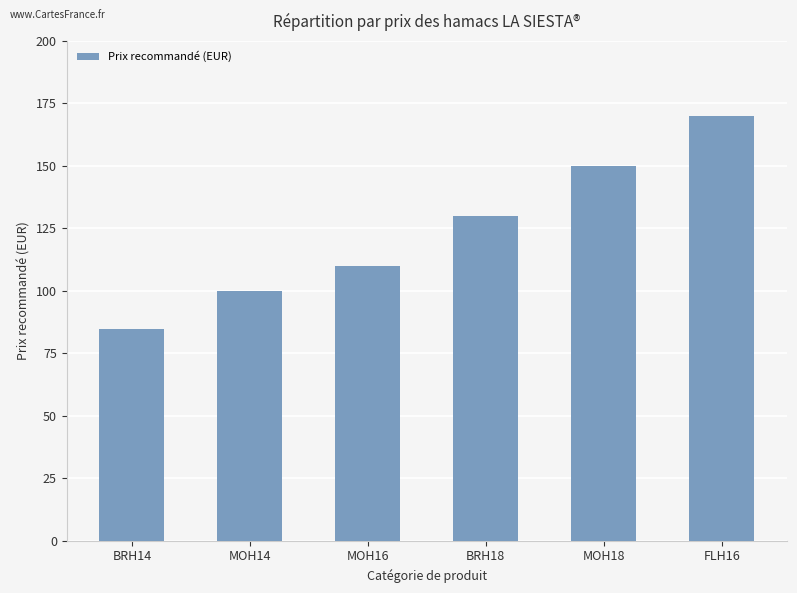

What is the sum of all values?

744.4